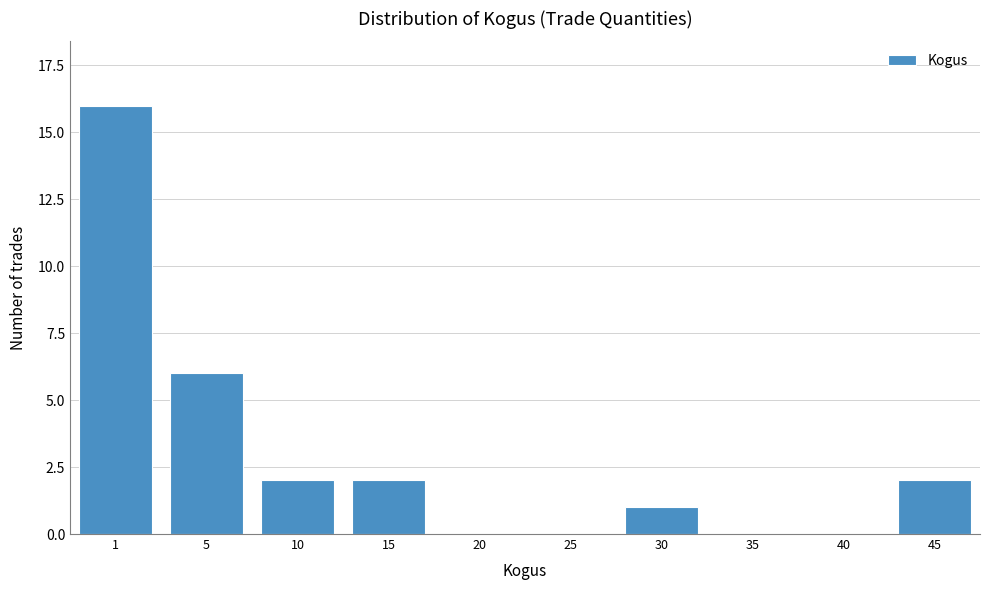

Reading left to right, what are all the values shown in this chart?

1=16	5=6	10=2	15=2	20=0	25=0	30=1	35=0	40=0	45=2